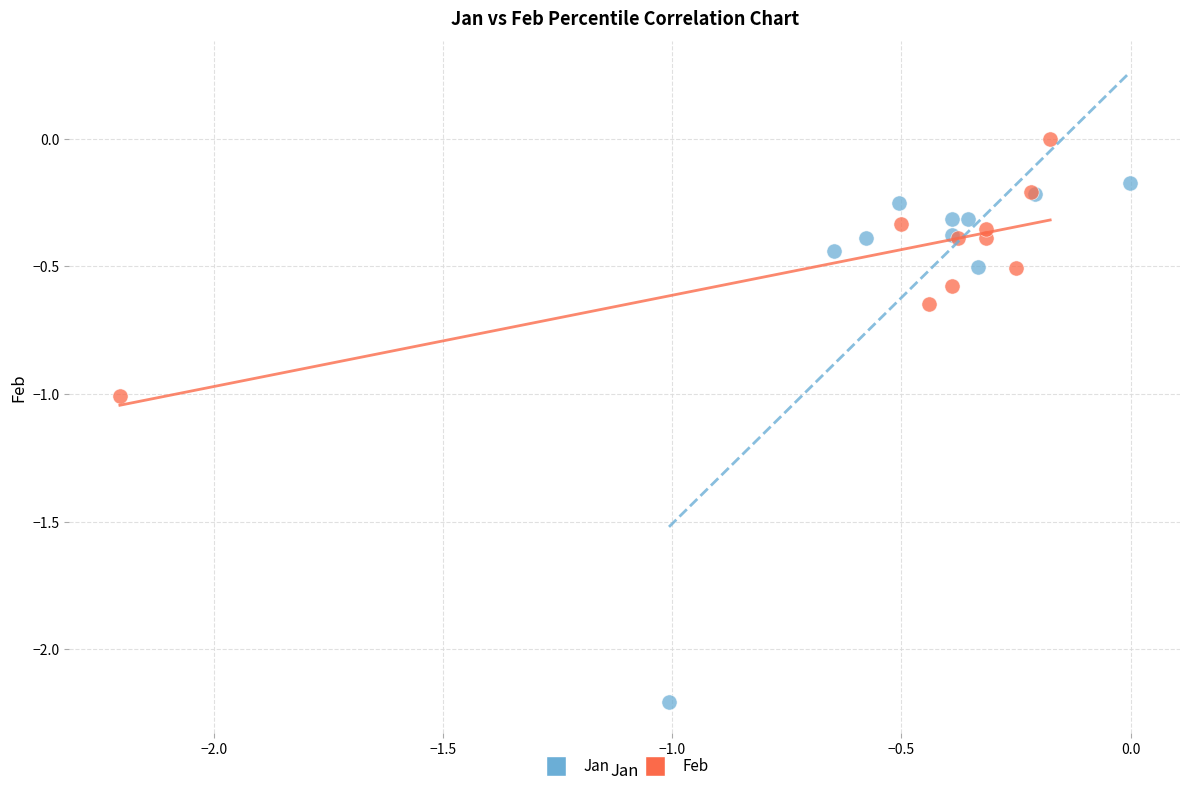

Which series reaches the maximum Y coordinate?

Feb